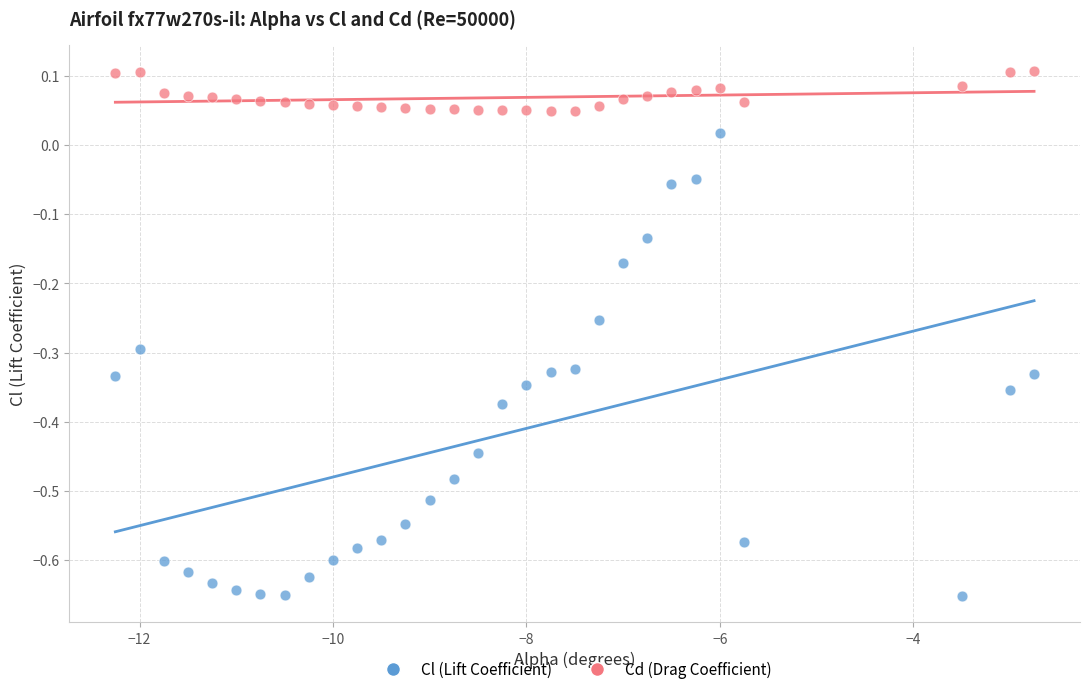

What are all the series names shown in the legend?

Cl (Lift Coefficient), Cd (Drag Coefficient)